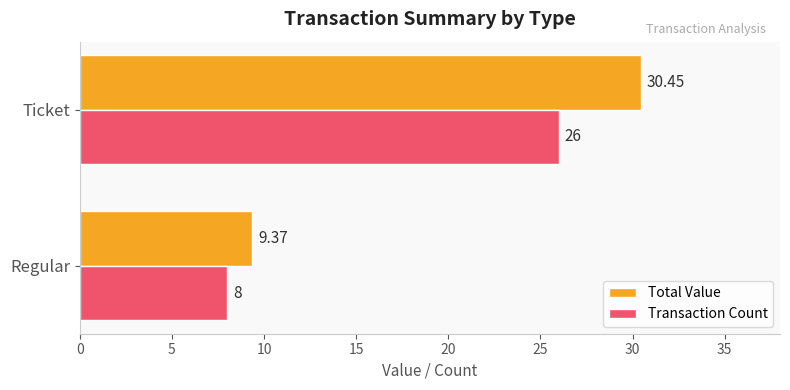

What is the difference between the Transaction Count values at Ticket and Regular?

18.0